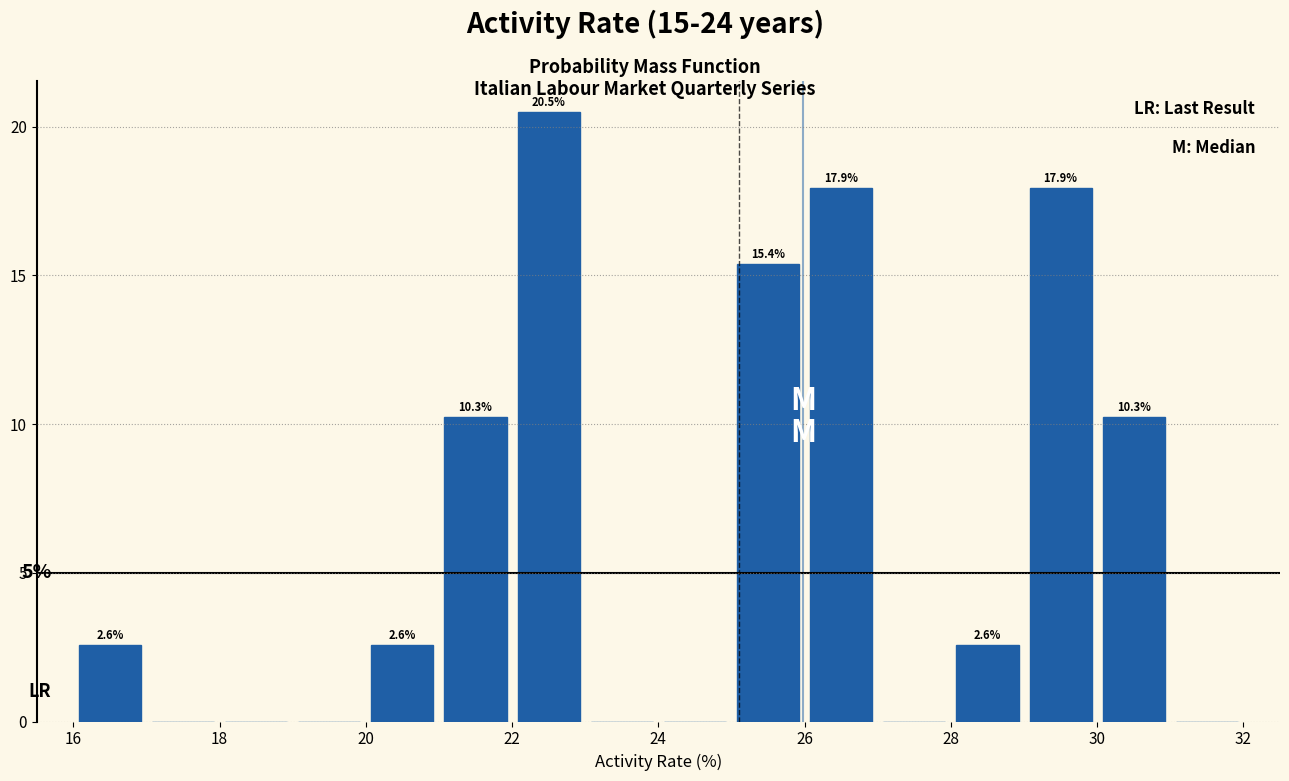

Which range on the x-axis has the tallest bar?

22 to 23